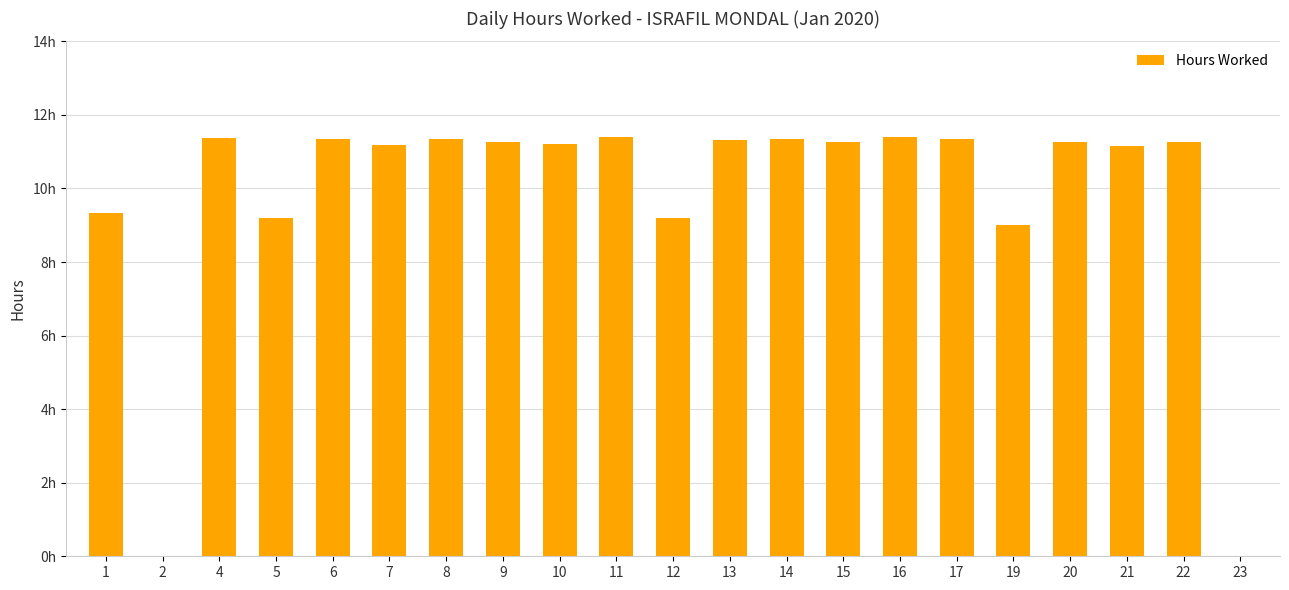

Rank the categories by value from highest to lowest.

16, 11, 4, 6, 17, 8, 14, 13, 20, 15, 22, 9, 10, 7, 21, 1, 12, 5, 19, 2, 23